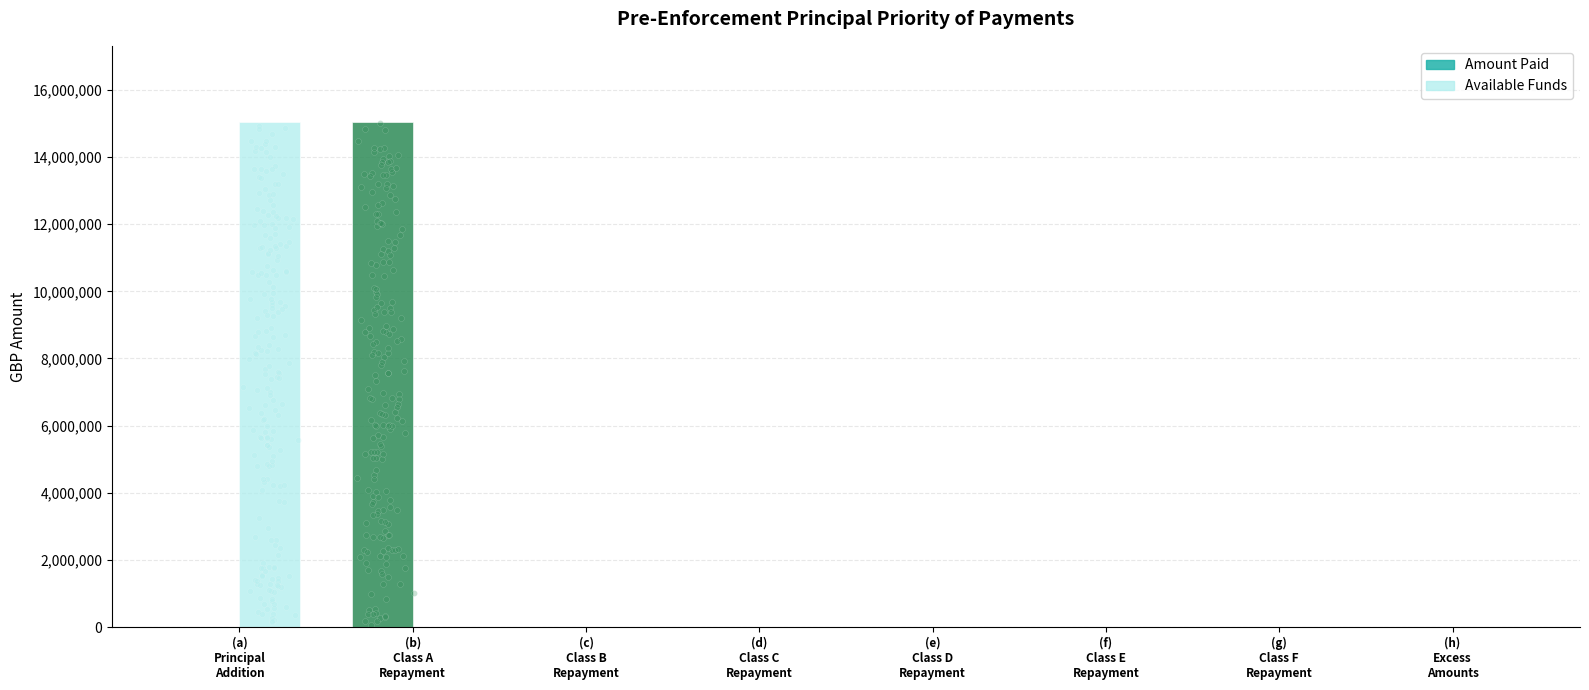

Which series has the widest spread of Y values?

Amount Paid